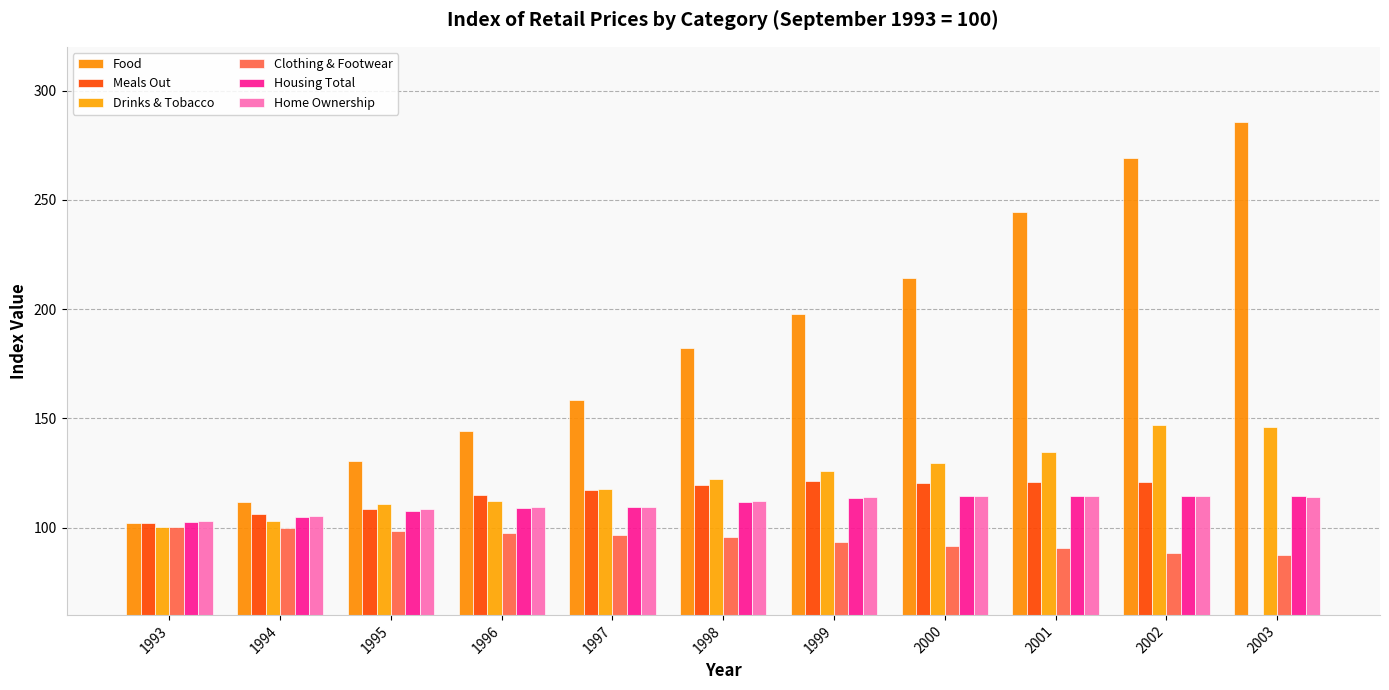

Rank the categories by Housing Total value from highest to lowest.

2003, 2001, 2002, 2000, 1999, 1998, 1997, 1996, 1995, 1994, 1993